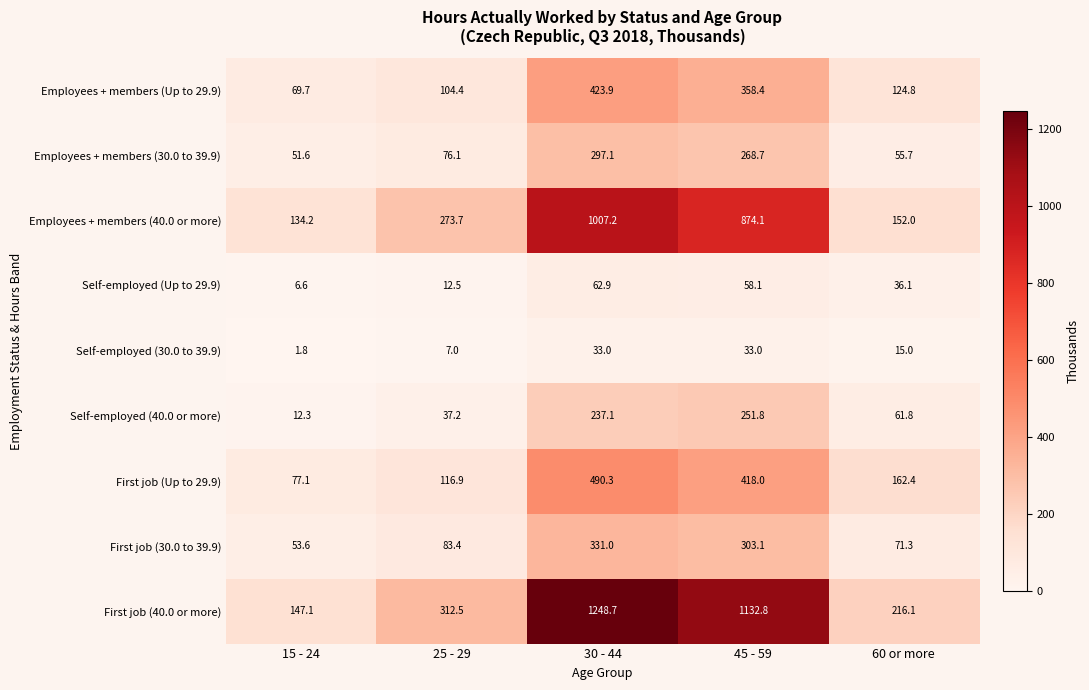

What is the sum of the First job (30.0 to 39.9) values at 60 or more and 45 - 59?

374.4